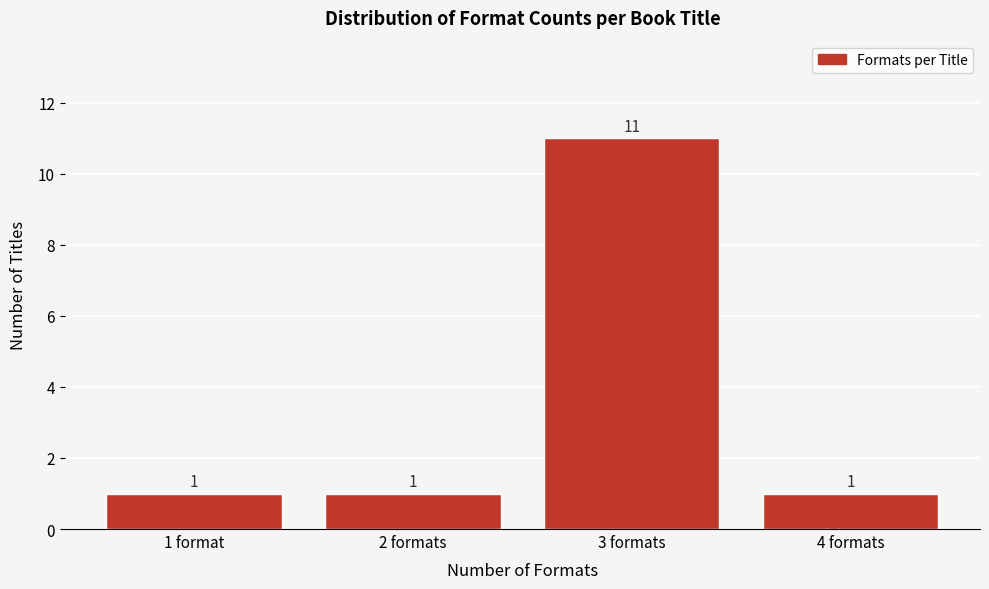

Reading left to right, extract all data points from this chart.

1	1	11	1